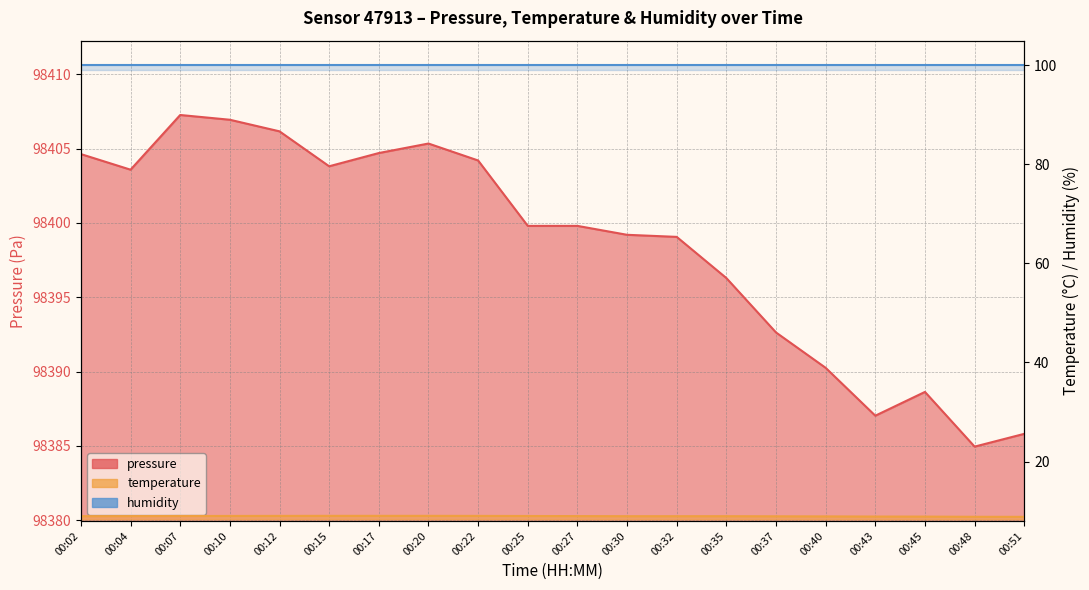

True or false: temperature and pressure intersect in this chart.

False